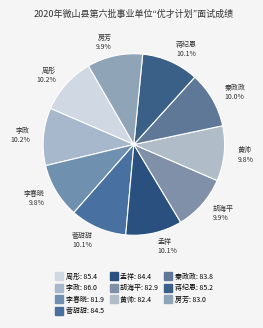

How many segments does this pie chart have?

10